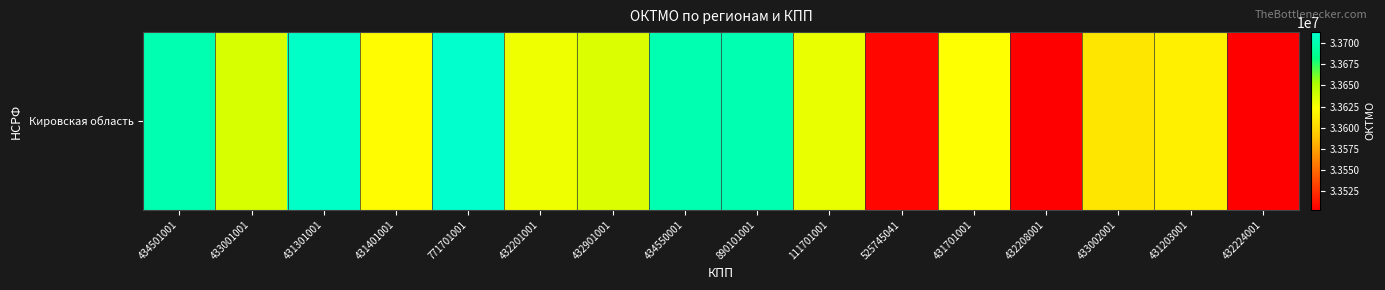

Rank the categories by value from highest to lowest.

771701001, 431301001, 434501001, 434550001, 890101001, 433001001, 432901001, 111701001, 432201001, 431701001, 431401001, 431203001, 433002001, 525745041, 432208001, 432224001